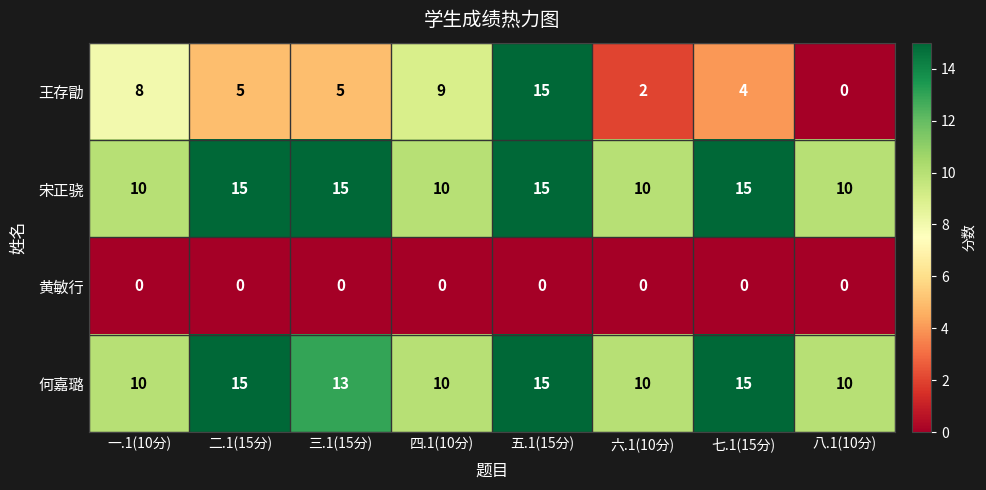

What is the sum of the 王存勖 values at 二.1(15分) and 一.1(10分)?

13